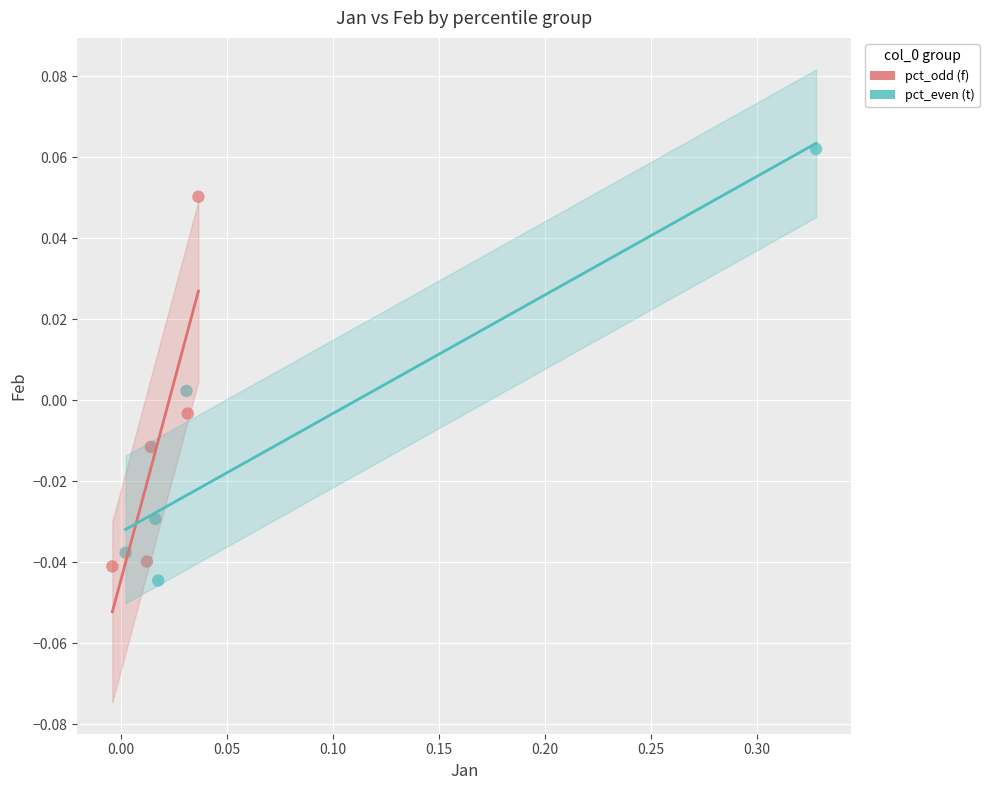

Which series has the widest spread of Y values?

pct_even (t)